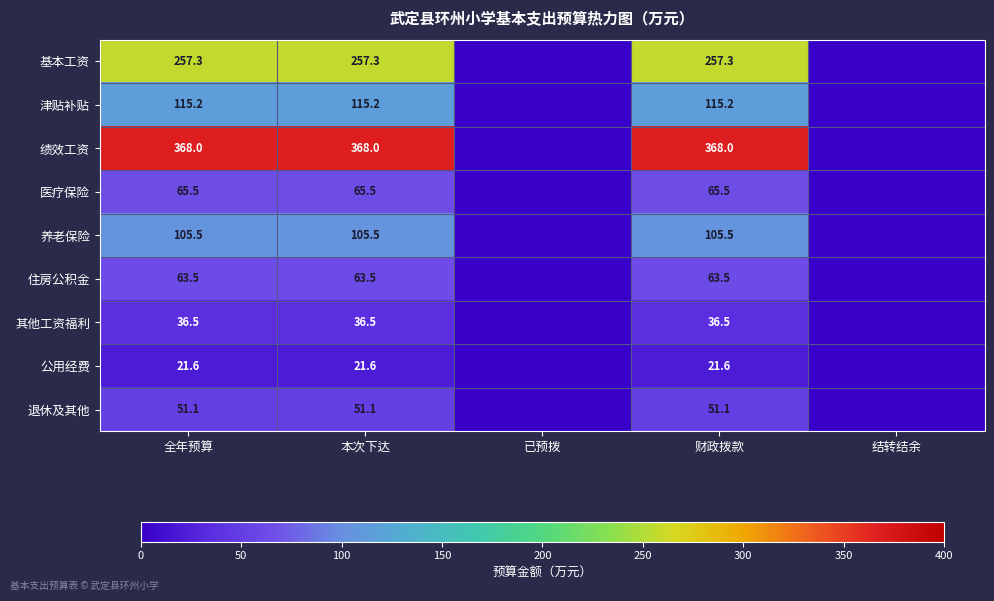

How many values in the 津贴补贴 series are below 115?

2